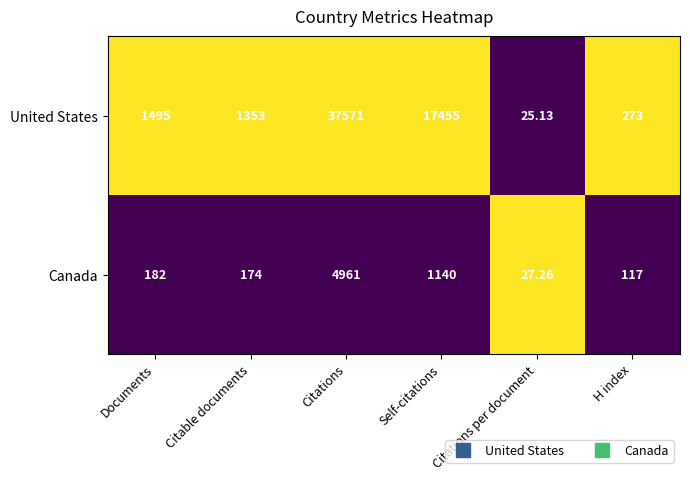

Where is United States nearest to the value 18798?

Self-citations